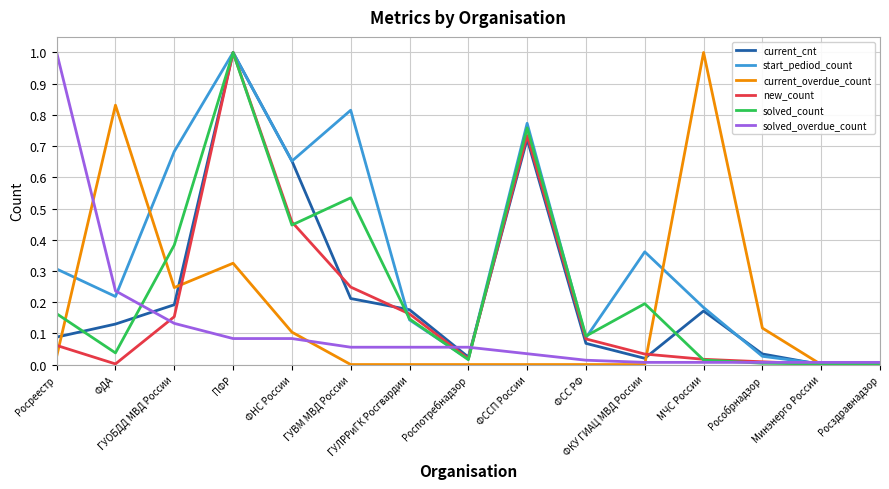

What is the maximum value shown in the chart?

1.0